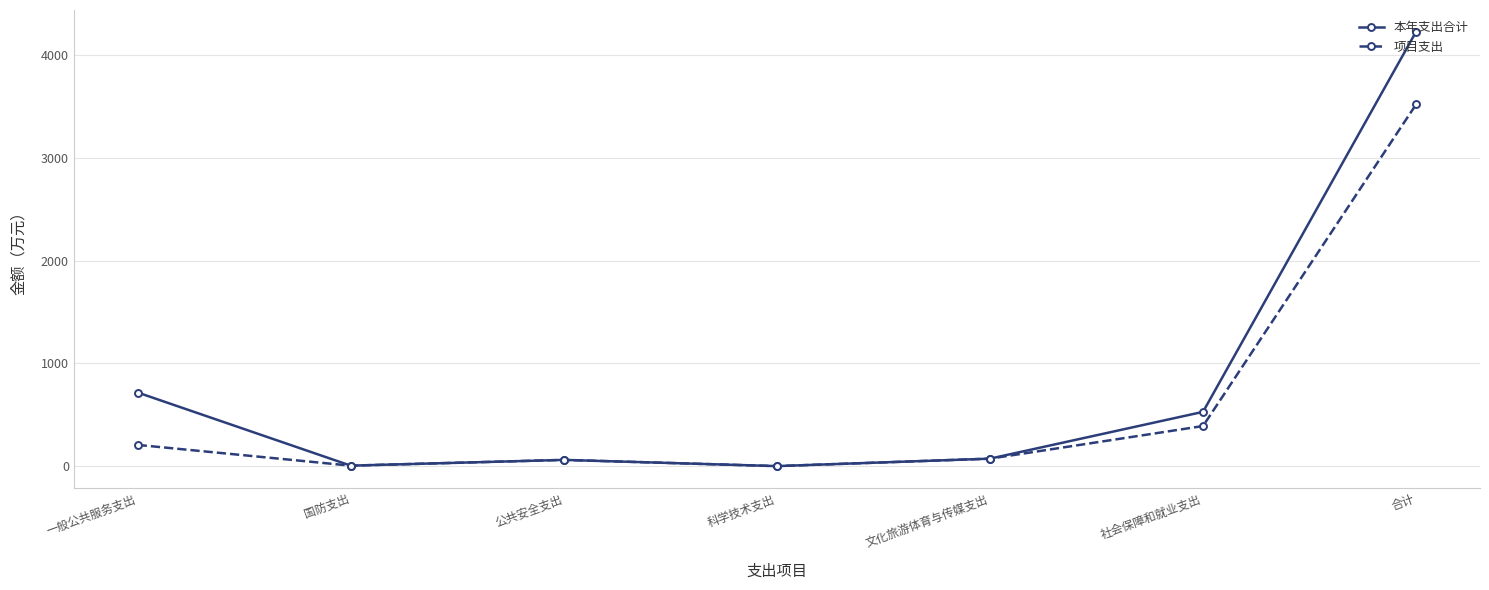

At which category does 本年支出合计 reach its first local valley?

国防支出